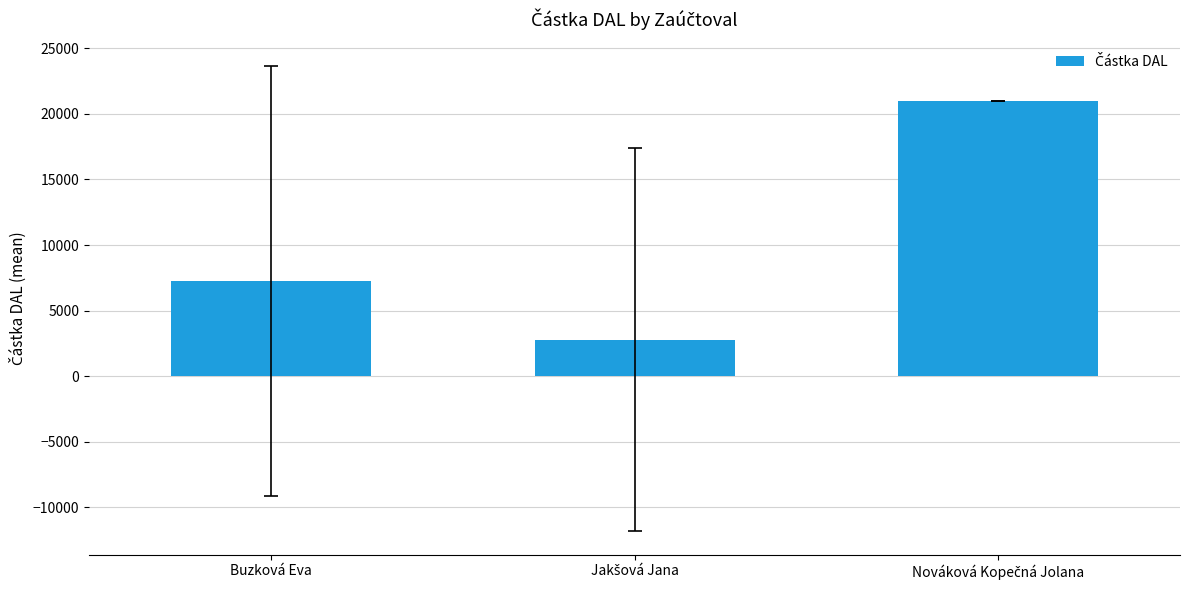

What is the value of the 1st bar from the left?

7248.8